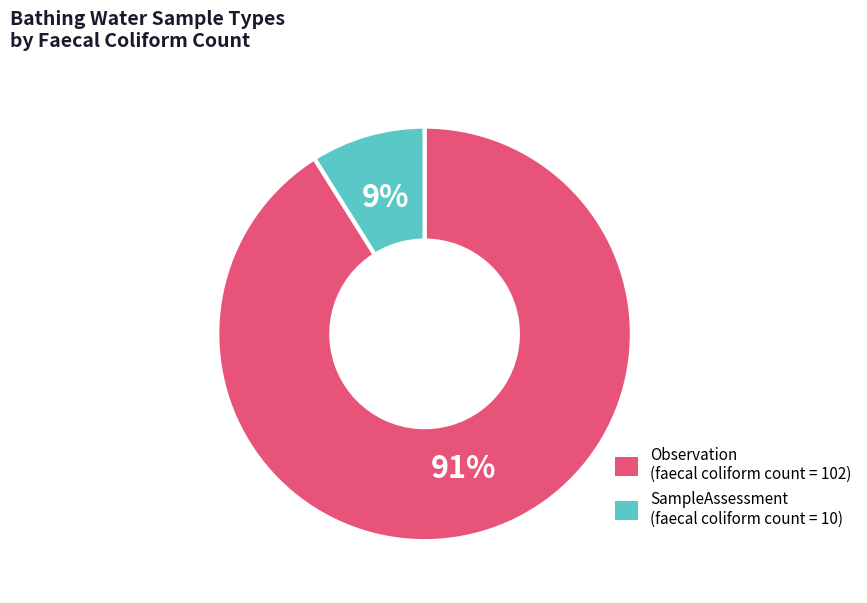

What is the ratio of the value at SampleAssessment to the value at Observation?

0.1